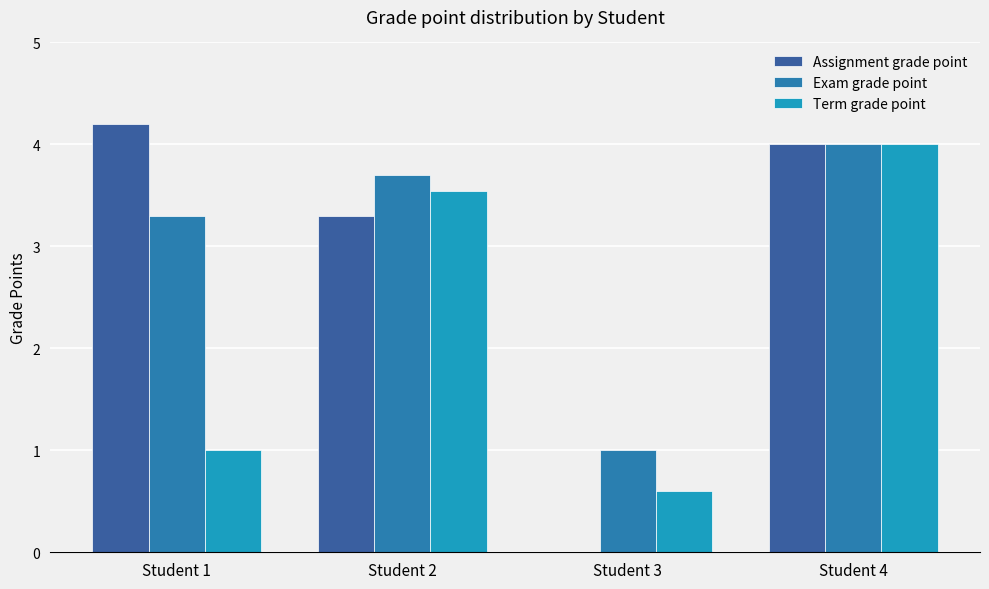

Are the bars grouped side by side (vs. stacked)?

Yes